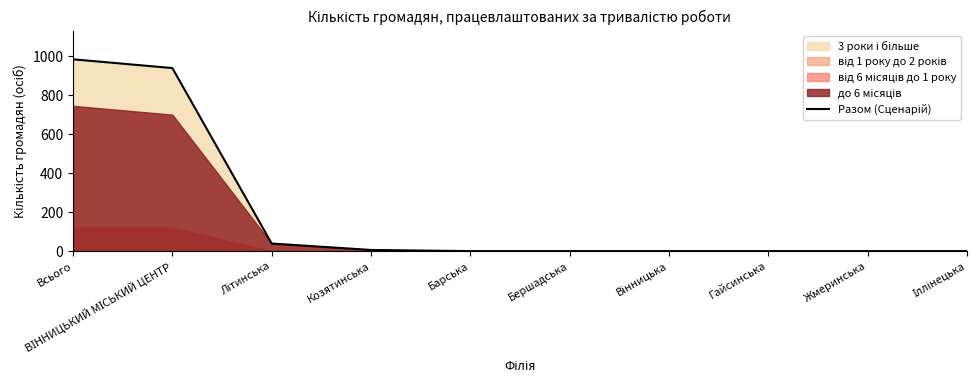

List the labels in order of value, largest first.

Всього, ВІННИЦЬКИЙ МІСЬКИЙ ЦЕНТР, Літинська, Козятинська, Барська, Бершадська, Вінницька, Гайсинська, Жмеринська, Іллінецька